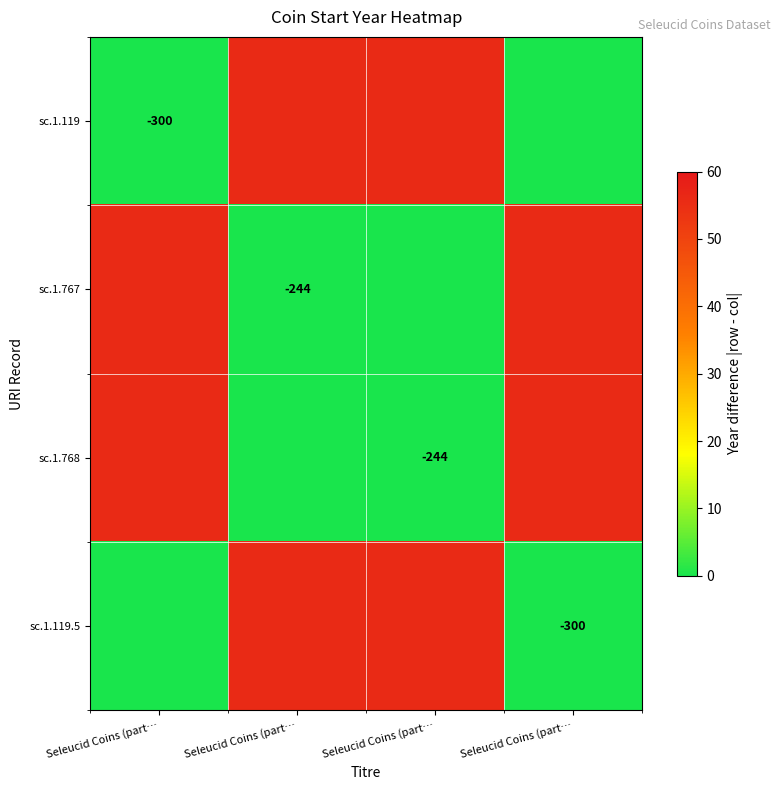

Which category has the lowest value in the sc.1.768 series?

Seleucid Coins (part…